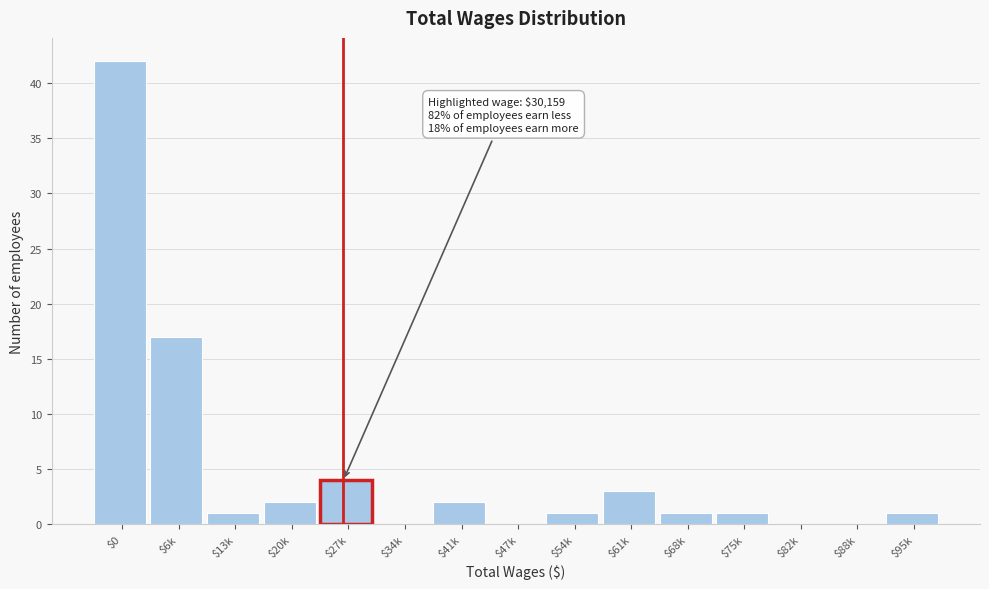

Which label corresponds to the largest value in the chart?

$0